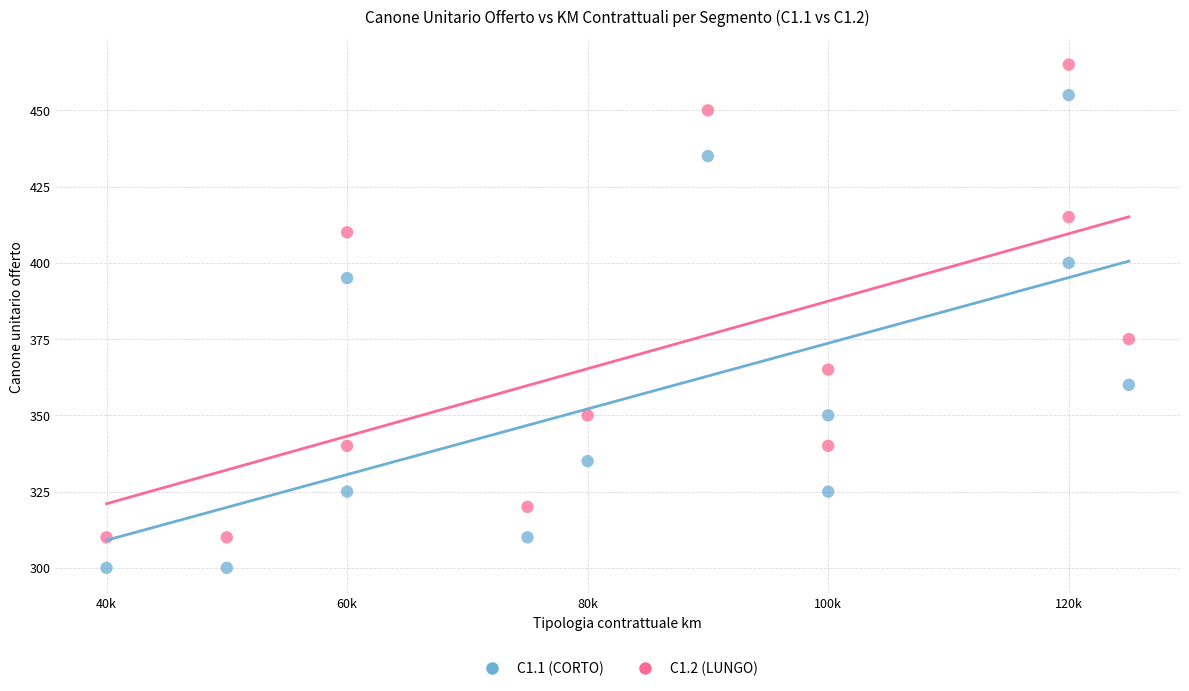

Across all data points, what is the range of X values (max minus min)?

85000